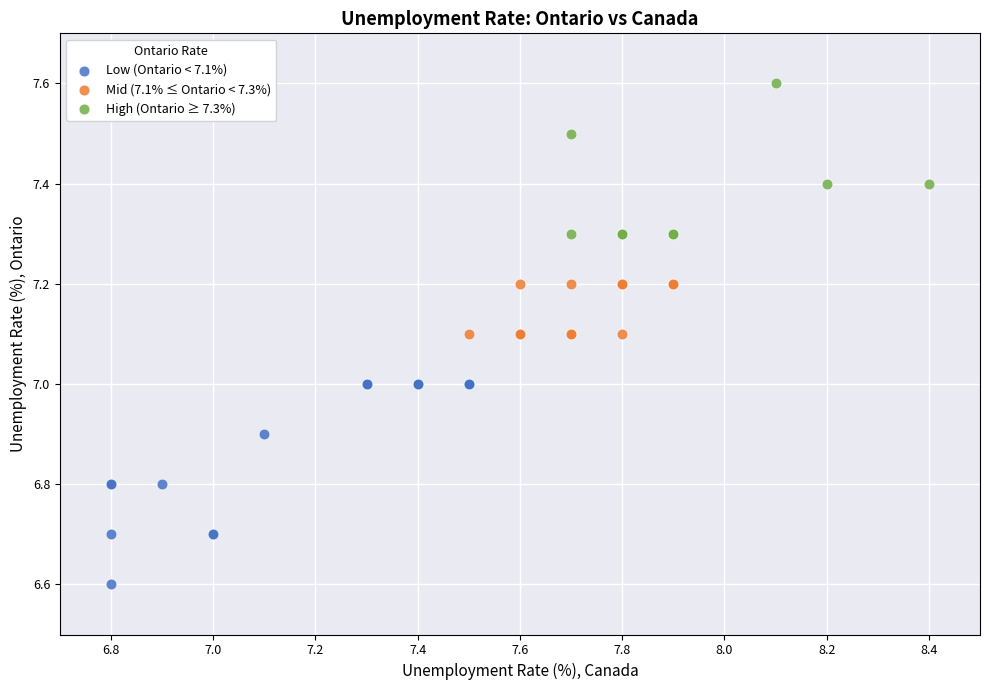

Which series contains the highest Y value?

High (Ontario ≥ 7.3%)